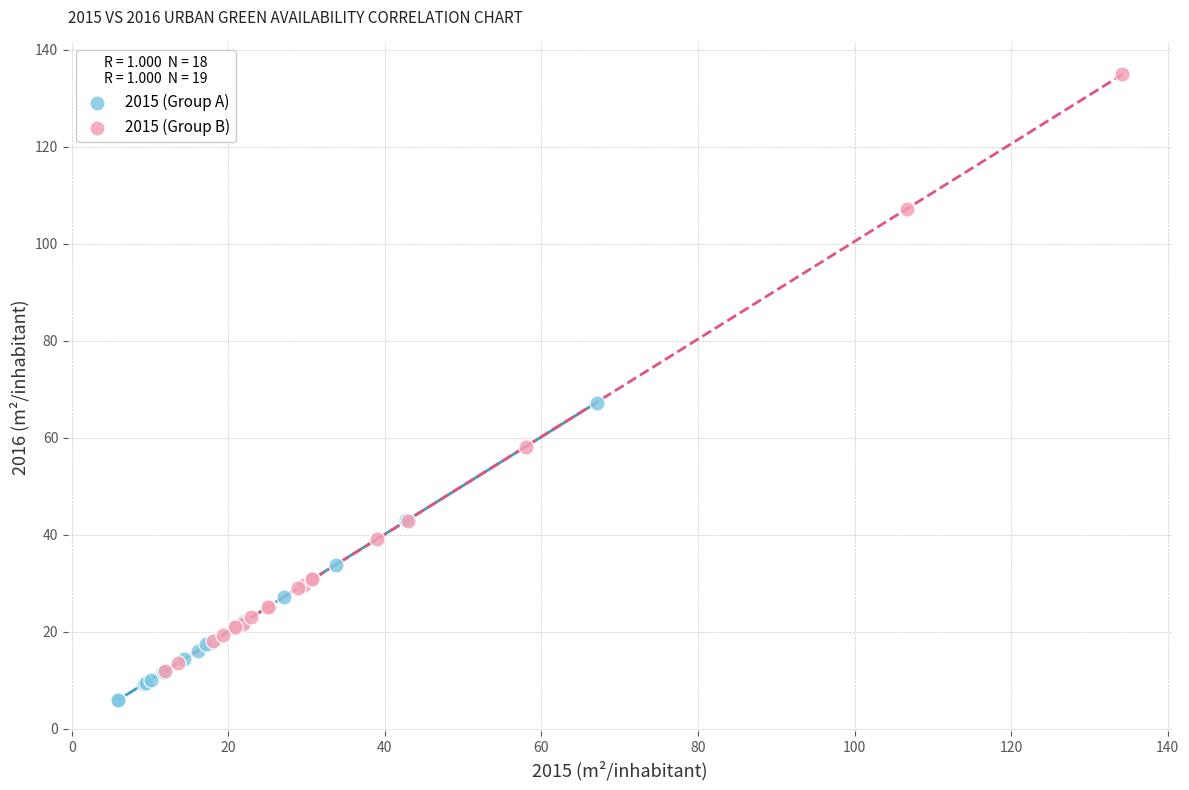

Which series has the largest Y range (max minus min)?

2015 (Group B)